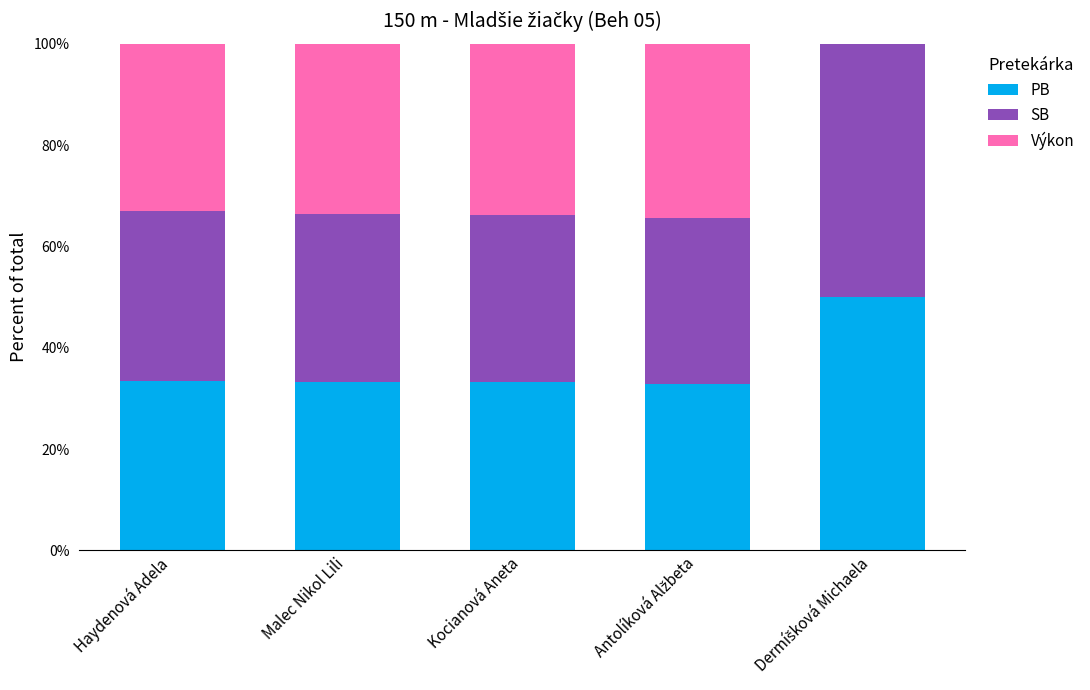

Count the number of categories in the chart.

5